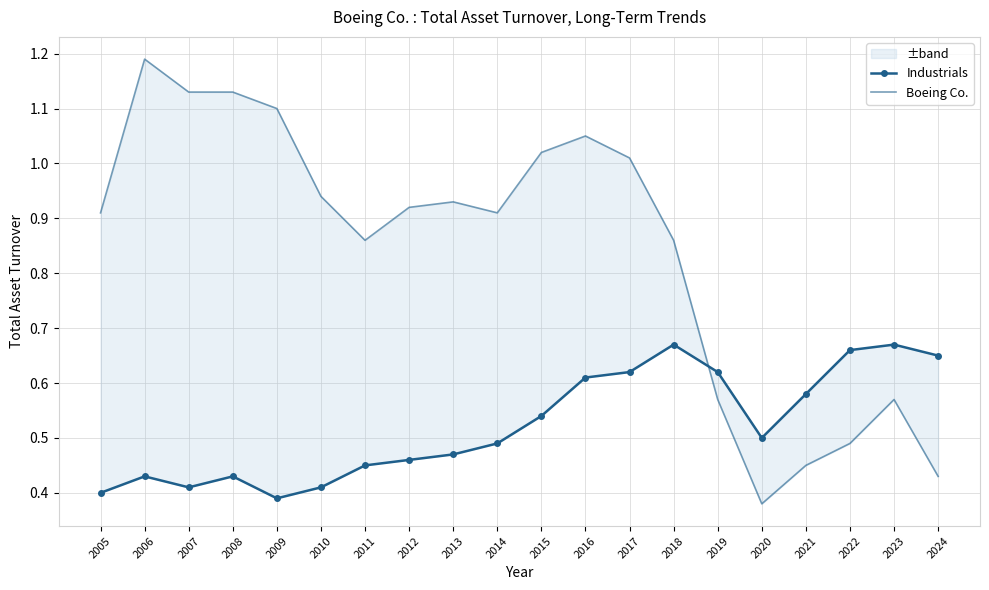

The Boeing Co. series shows 0.9 at 2010. True or false?

True